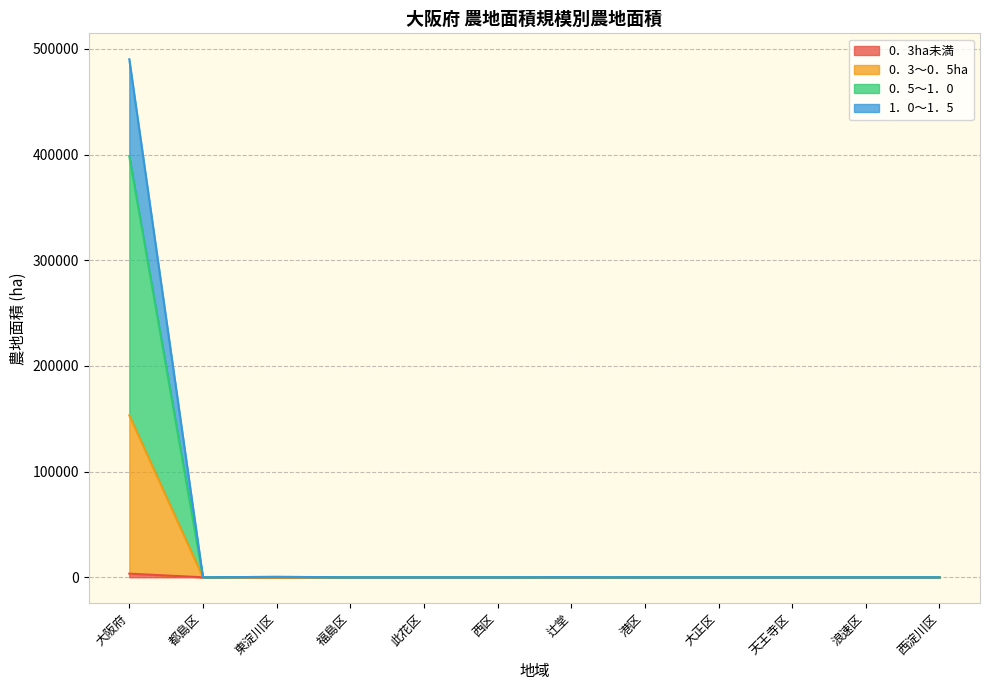

True or false: 0．5～1．0 has a value of 254 at 東淀川区.

False